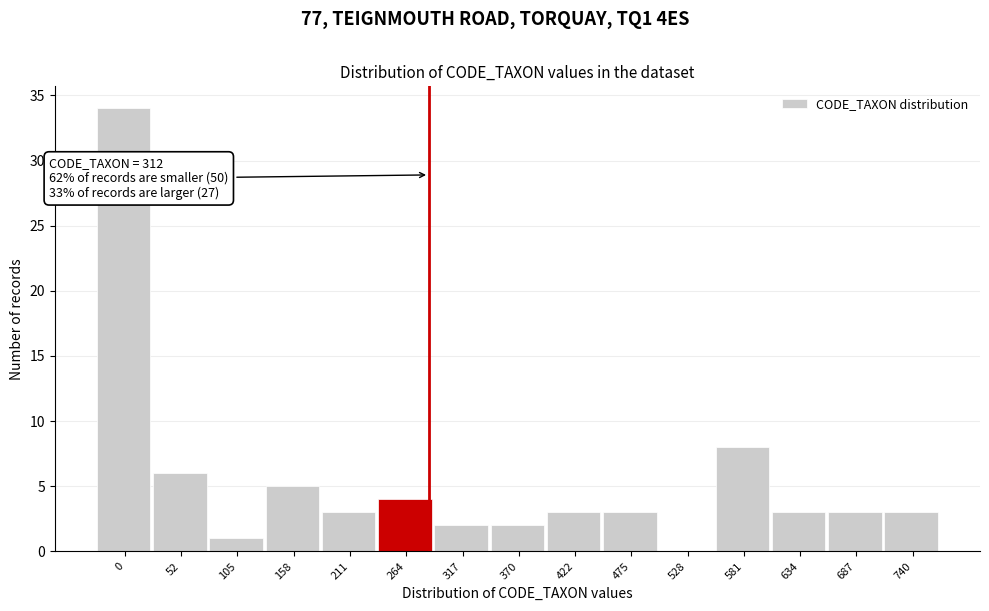

Reading left to right, what are all the values shown in this chart?

0=34	52=6	105=1	158=5	211=3	264=4	317=2	370=2	422=3	475=3	528=0	581=8	634=3	687=3	740=3